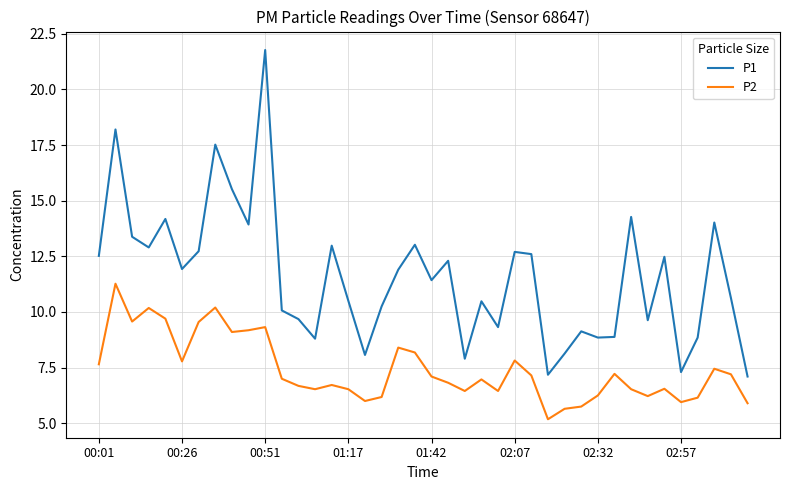

List the series in order of their peak value, highest first.

P1, P2